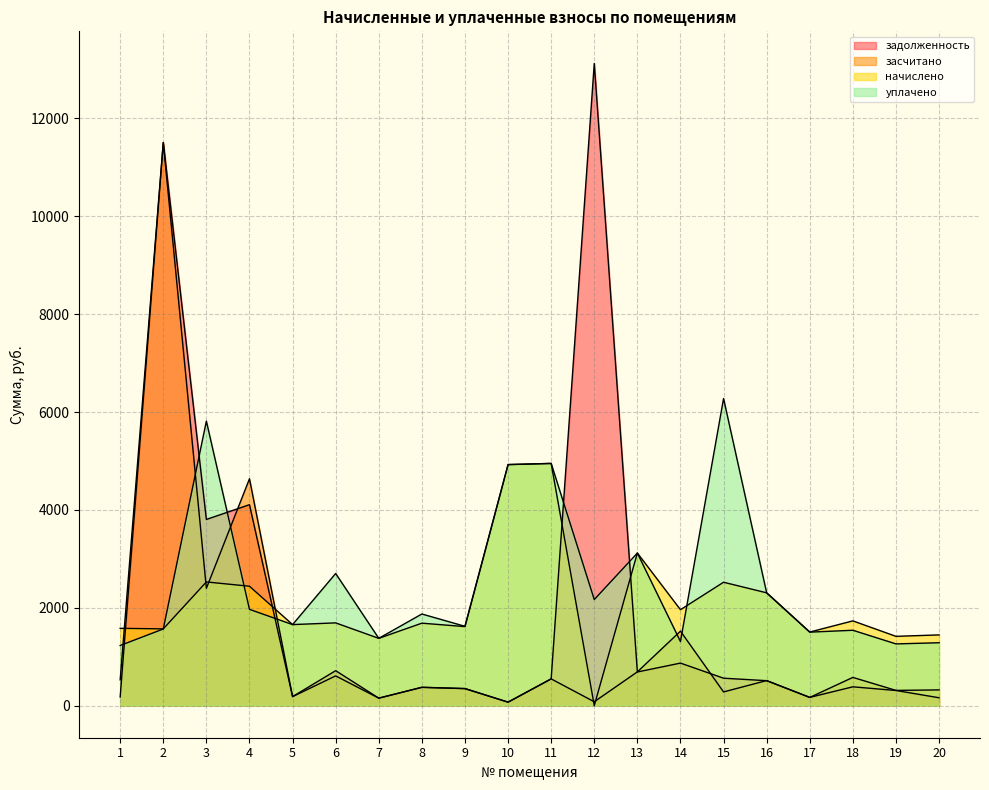

Which series ends up on top after the final intersection of задолженность and засчитано?

засчитано